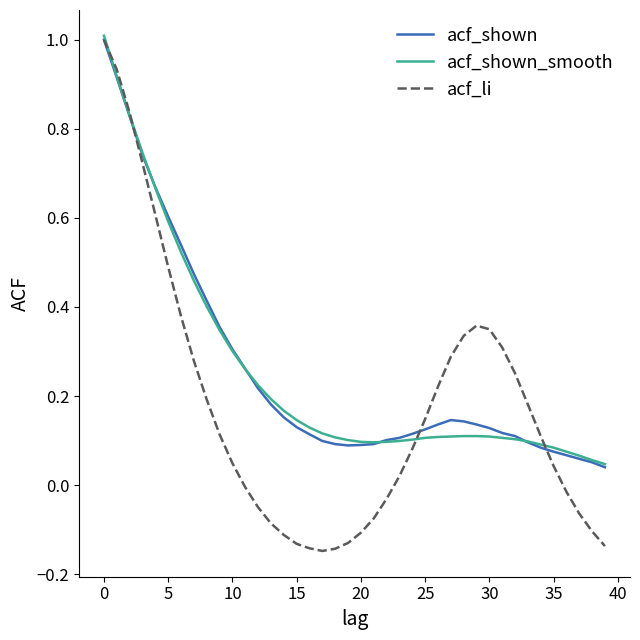

Which series has the largest range (max minus min)?

acf_li